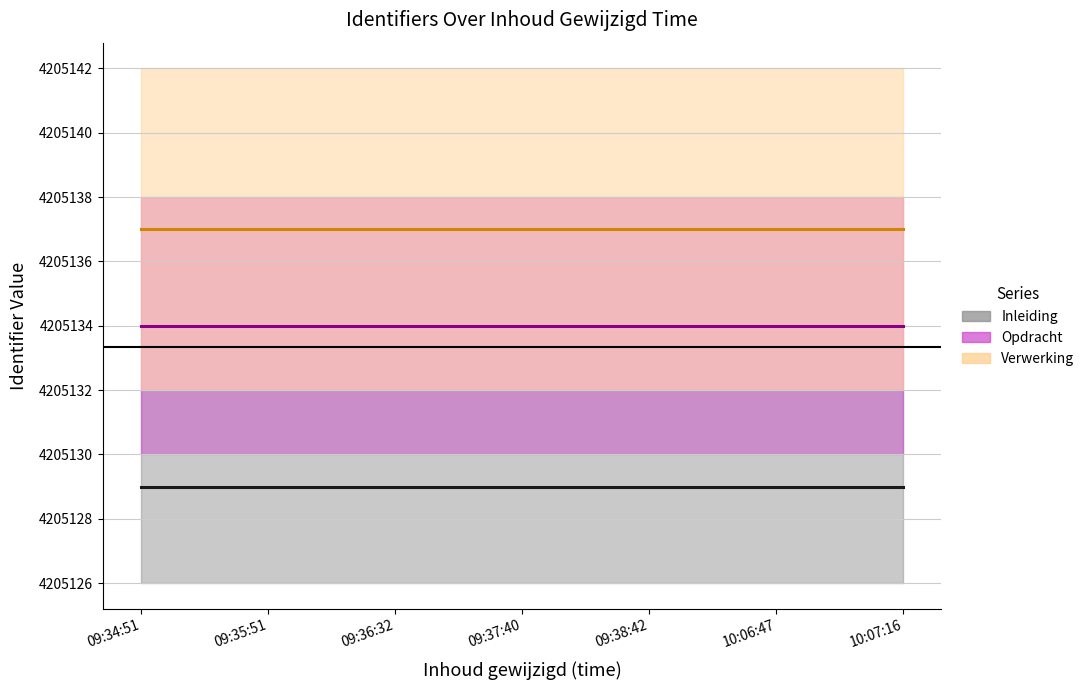

What is the label of the 6th point from the left?

10:06:47